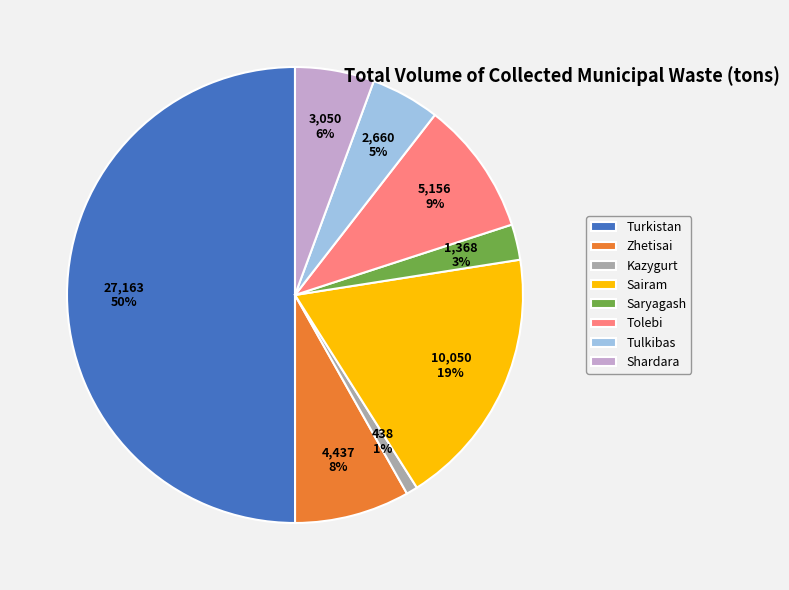

To the nearest percent, what is the difference between the largest and smallest slice percentages?

49%